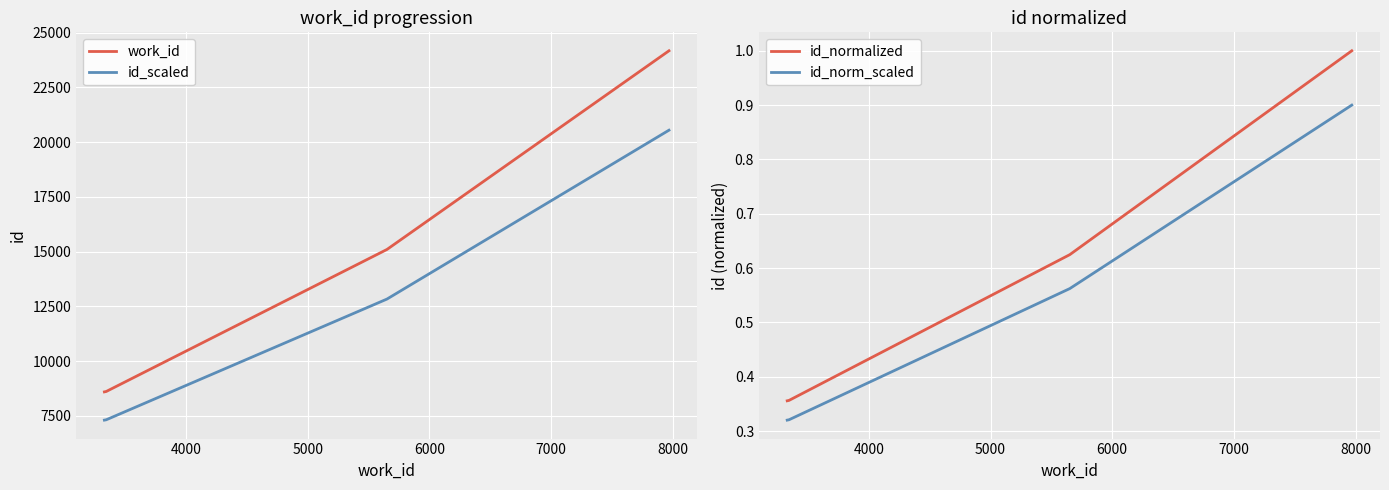

What is the maximum value for id_scaled?

20549.6